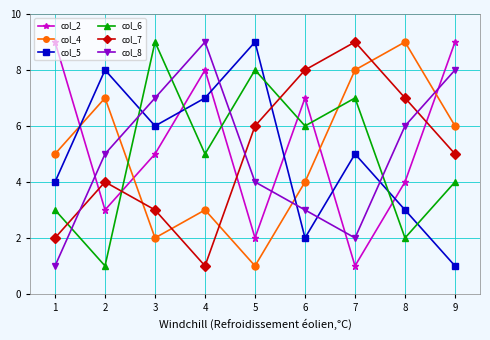

Where does the col_7 series first go above 5?

5